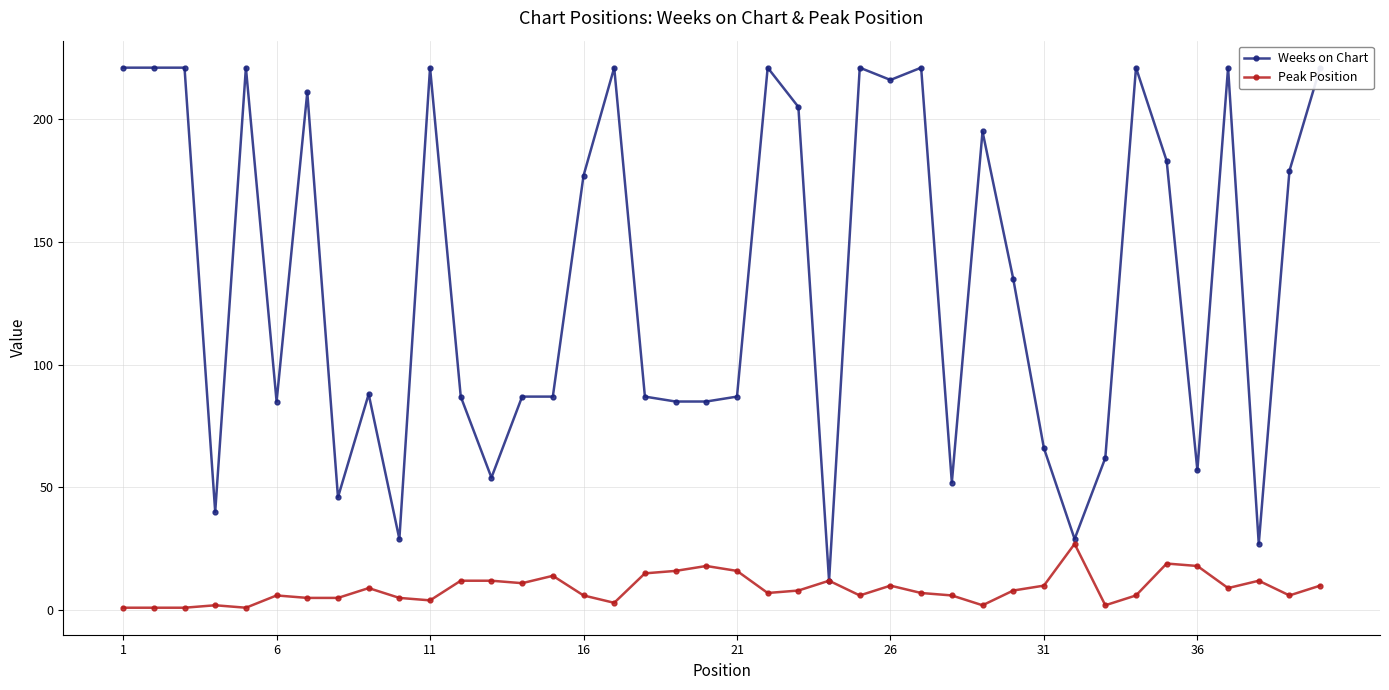

What is the highest value of the Peak Position series?

27